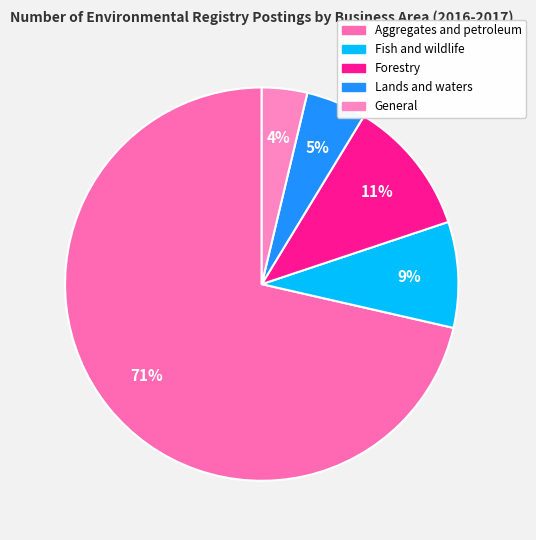

Which has a higher value, Fish and wildlife or Aggregates and petroleum?

Aggregates and petroleum